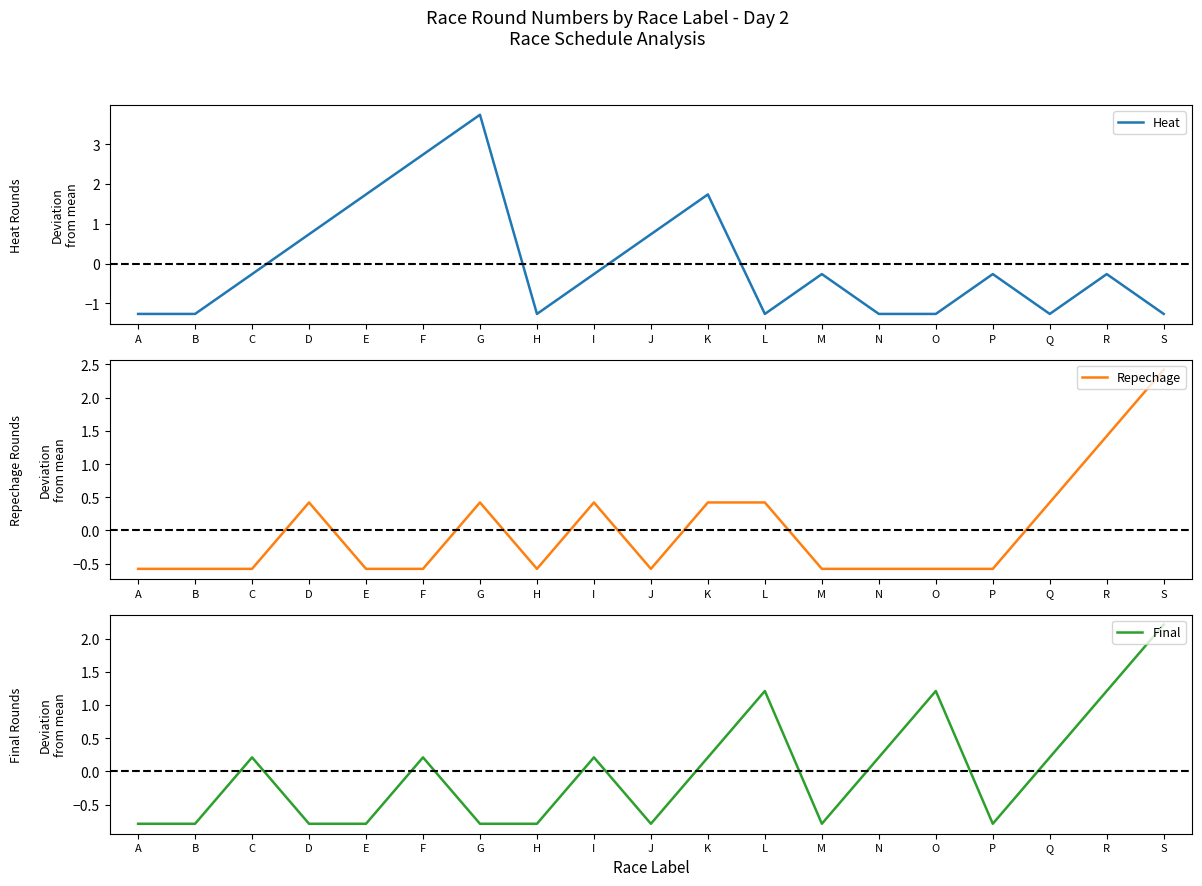

Which series changed the most between F and S?

Heat